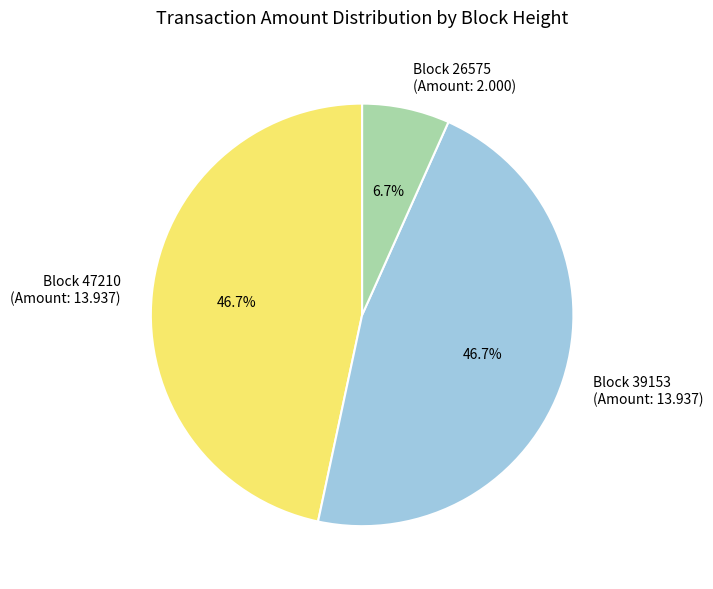

Is there a majority slice in this chart?

No